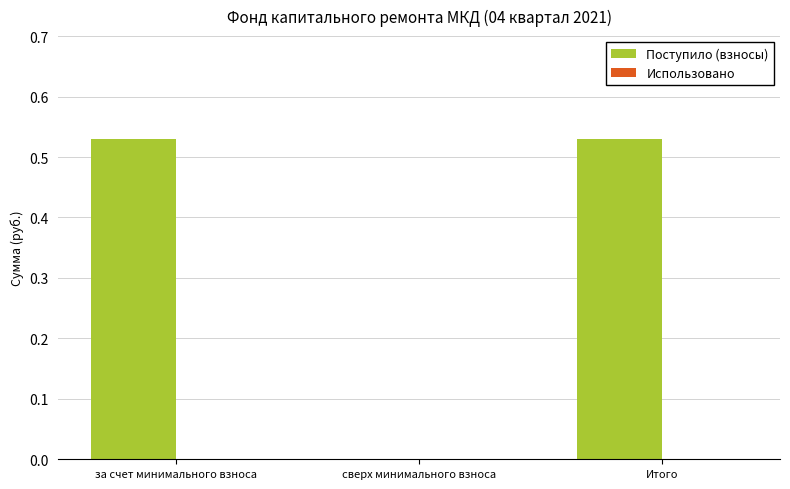

True or false: the data shows 0.2 at Итого.

False